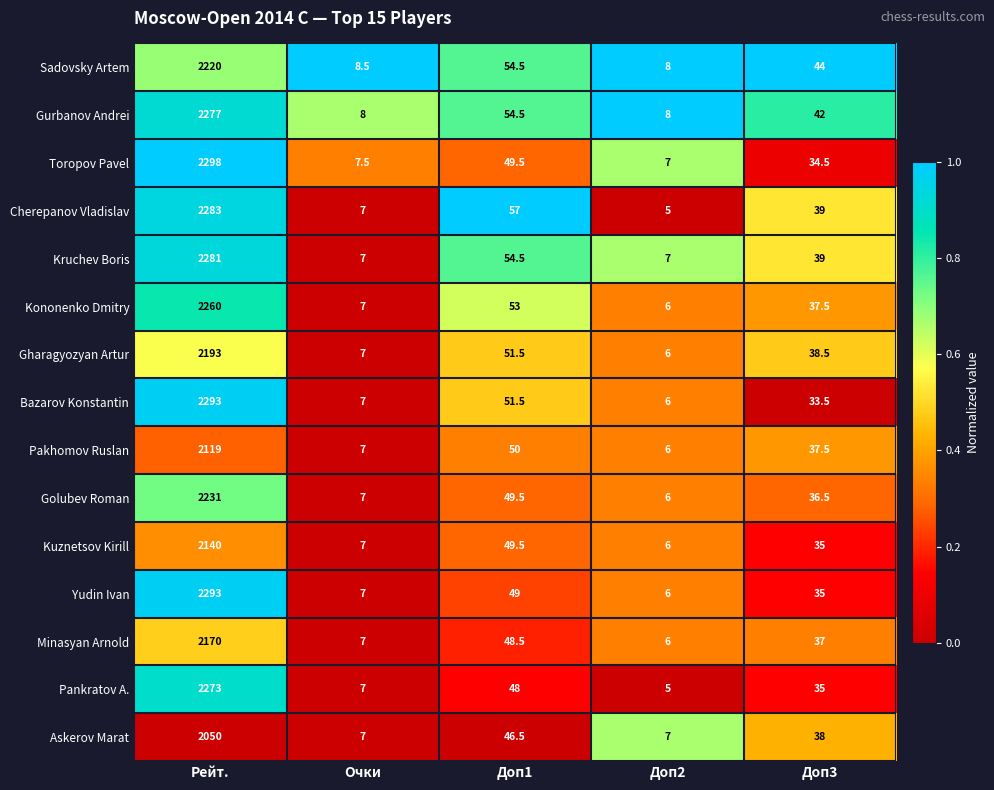

At which category is the sum across all series the highest?

Рейт.